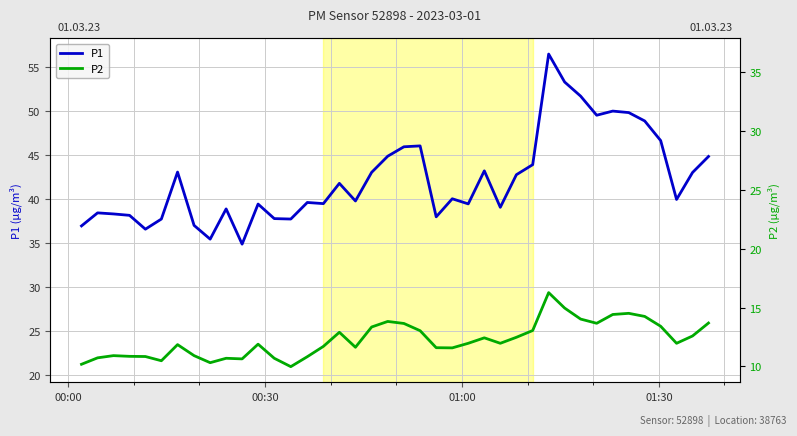

Reading right to left, what are all the values shown in this chart?

P1: 44.9	43.0	40.0	46.6	48.9	49.8	50.0	49.5	51.7	53.3	56.5	43.9	42.8	39.1	43.2	39.5	40.0	38.0	46.0	46.0	44.9	43.0	39.8	41.8	39.5	39.6	37.8	37.8	39.5	34.9	38.9	35.5	37.0	43.1	37.8	36.6	38.2	38.3	38.5	37.0
P2: 25.9	24.5	23.6	25.6	26.7	27.1	26.9	25.9	26.4	27.6	29.4	25.1	24.3	23.6	24.3	23.6	23.1	23.1	25.1	25.9	26.1	25.5	23.2	24.9	23.3	22.1	21.0	21.9	23.6	21.9	21.9	21.4	22.2	23.5	21.7	22.1	22.2	22.2	22.0	21.3
P2 twin: 25.9	24.5	23.6	25.6	26.7	27.1	26.9	25.9	26.4	27.6	29.4	25.1	24.3	23.6	24.3	23.6	23.1	23.1	25.1	25.9	26.1	25.5	23.2	24.9	23.3	22.1	21.0	21.9	23.6	21.9	21.9	21.4	22.2	23.5	21.7	22.1	22.2	22.2	22.0	21.3